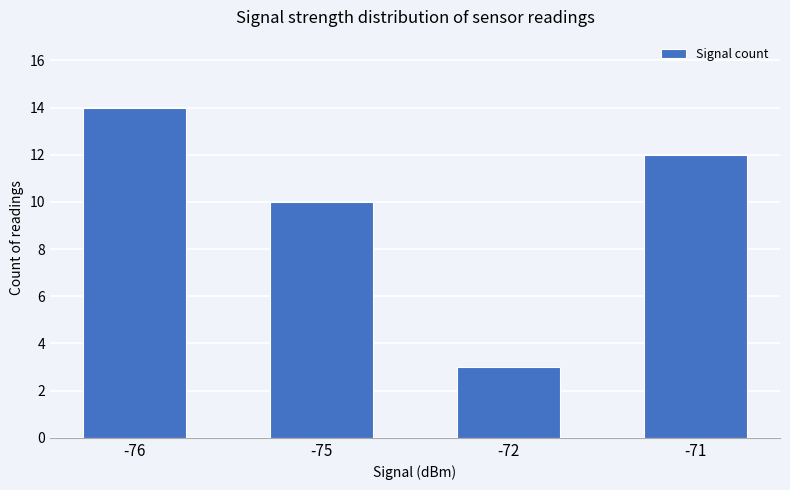

List the labels in order of value, smallest first.

-72, -75, -71, -76